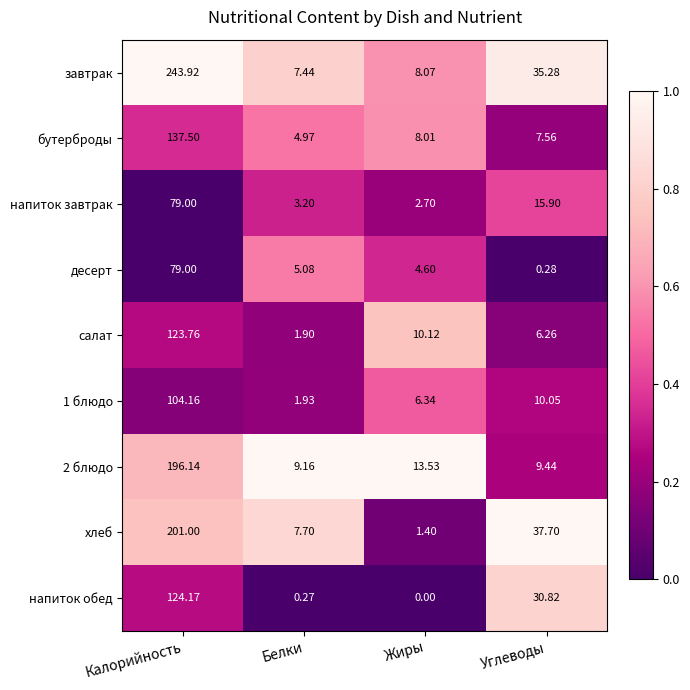

Between Калорийность and Углеводы, which series saw the biggest shift?

завтрак